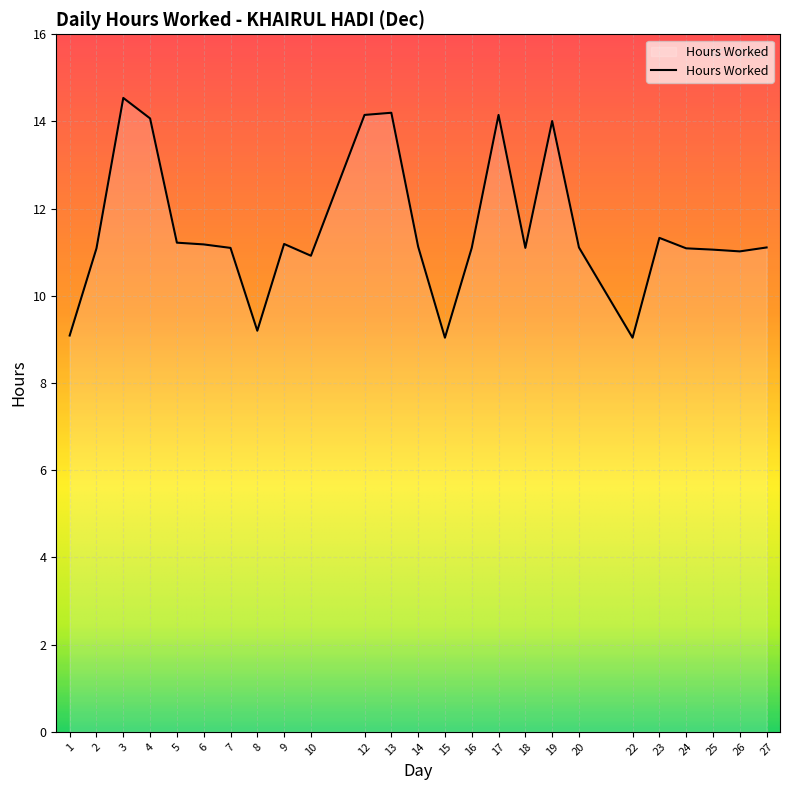

What is the difference between the maximum and minimum values?

5.5